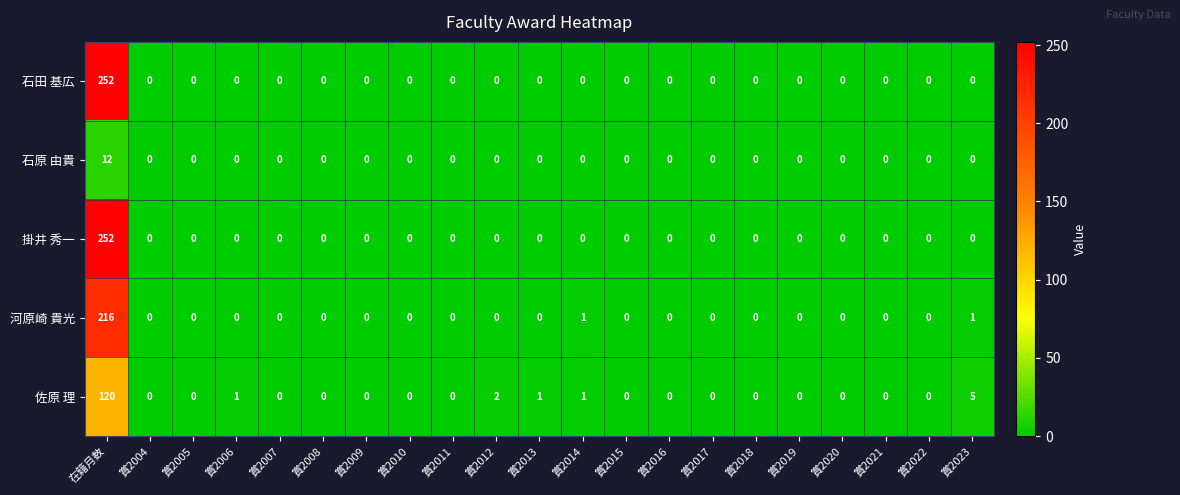

Count the number of categories in the chart.

21